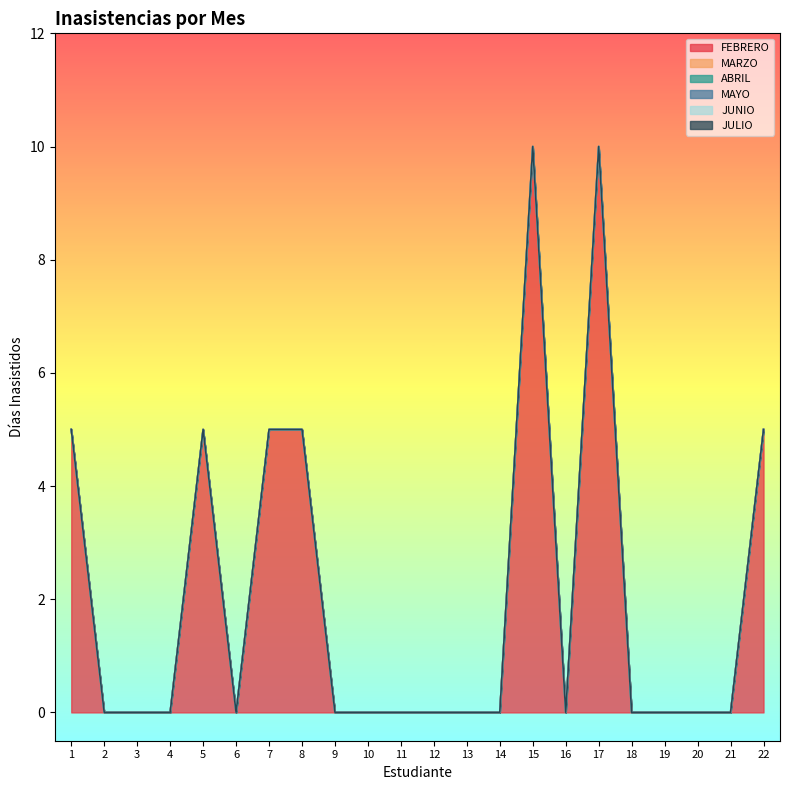

True or false: FEBRERO has a value of 0 at 21.

True